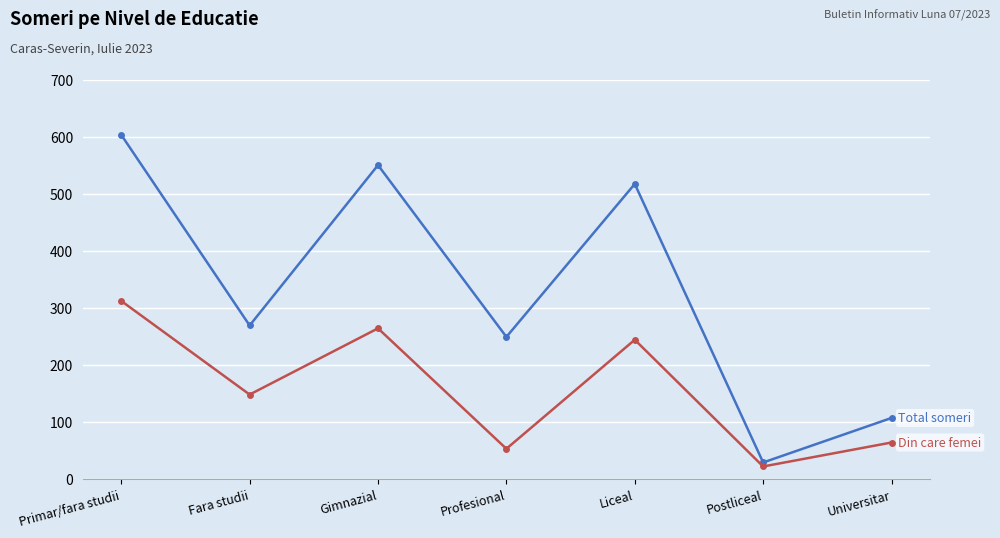

What position from the left is Fara studii?

2